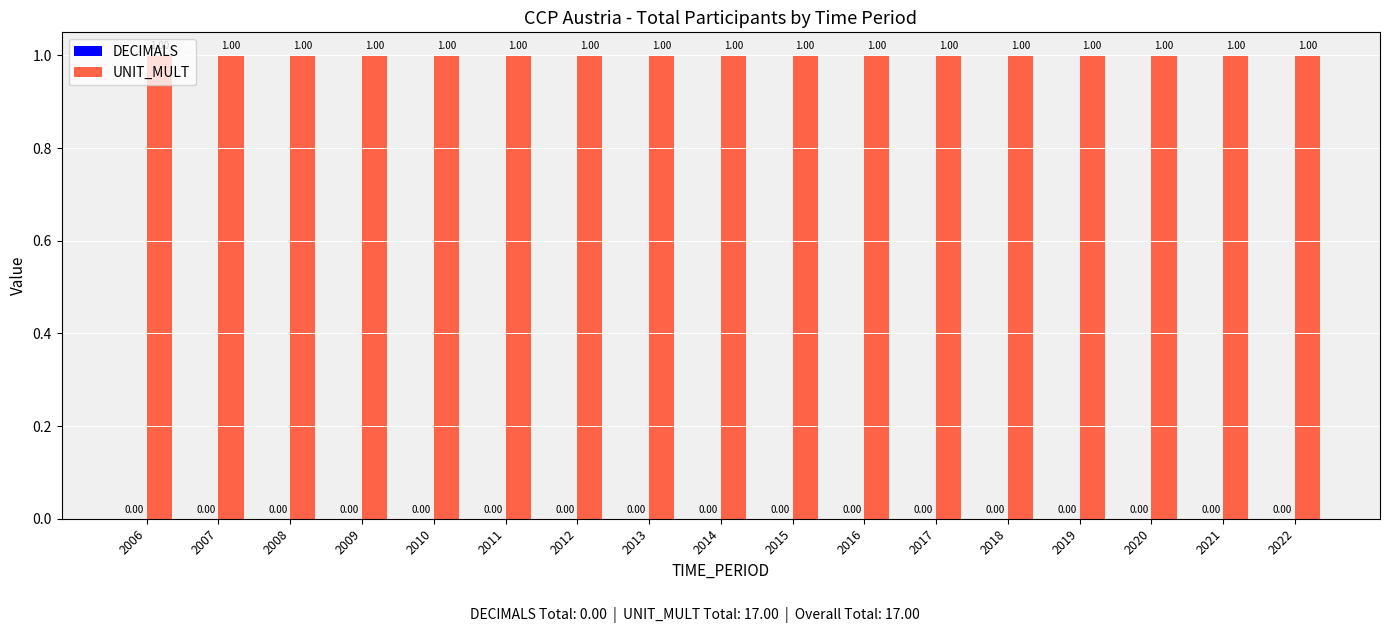

Reading right to left, what are all the values shown in this chart?

DECIMALS: 2022=0	2021=0	2020=0	2019=0	2018=0	2017=0	2016=0	2015=0	2014=0	2013=0	2012=0	2011=0	2010=0	2009=0	2008=0	2007=0	2006=0
UNIT_MULT: 2022=1	2021=1	2020=1	2019=1	2018=1	2017=1	2016=1	2015=1	2014=1	2013=1	2012=1	2011=1	2010=1	2009=1	2008=1	2007=1	2006=1